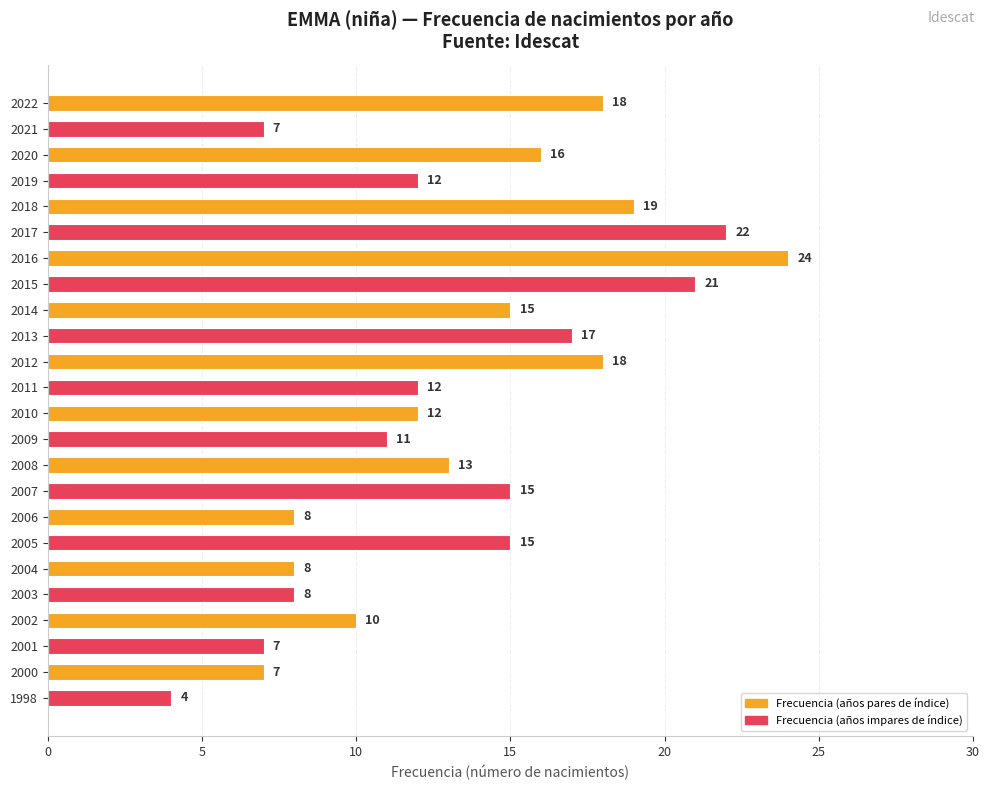

What is the difference between the second highest and minimum values?

18